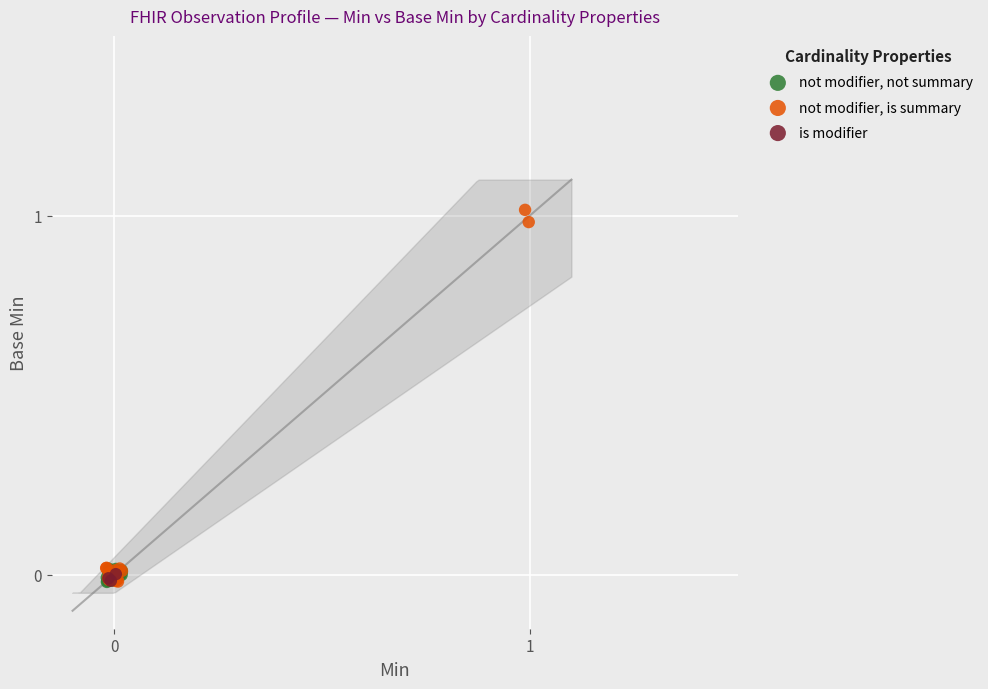

Which series contains the highest Y value?

not modifier, is summary